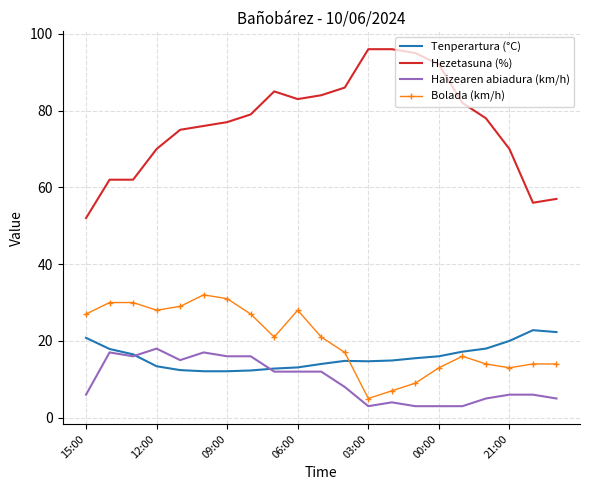

What are all the series names shown in the legend?

Tenperartura (°C), Hezetasuna (%), Haizearen abiadura (km/h), Bolada (km/h)